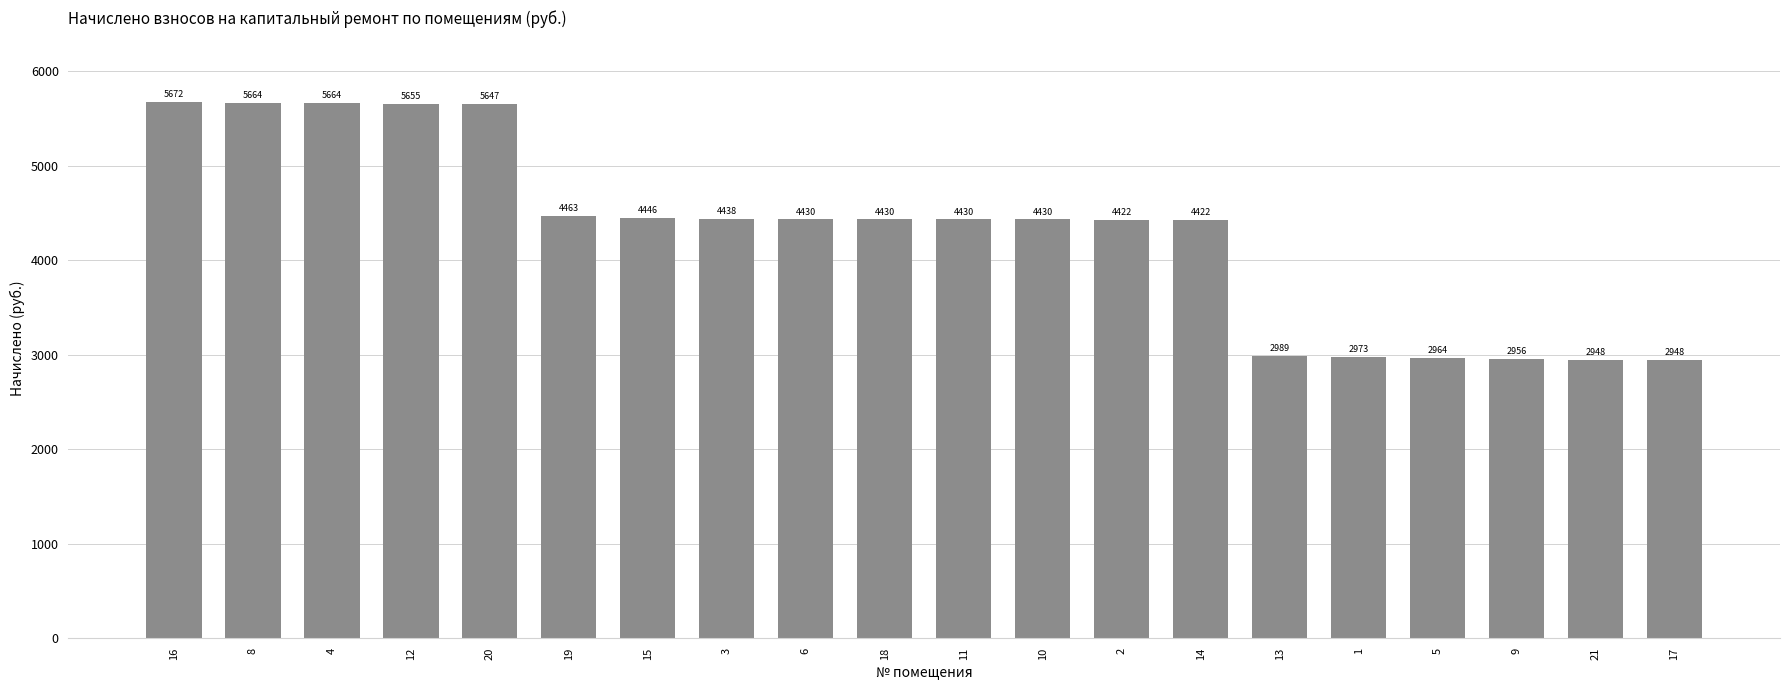

True or false: the data shows 2972.5 at 1.

True